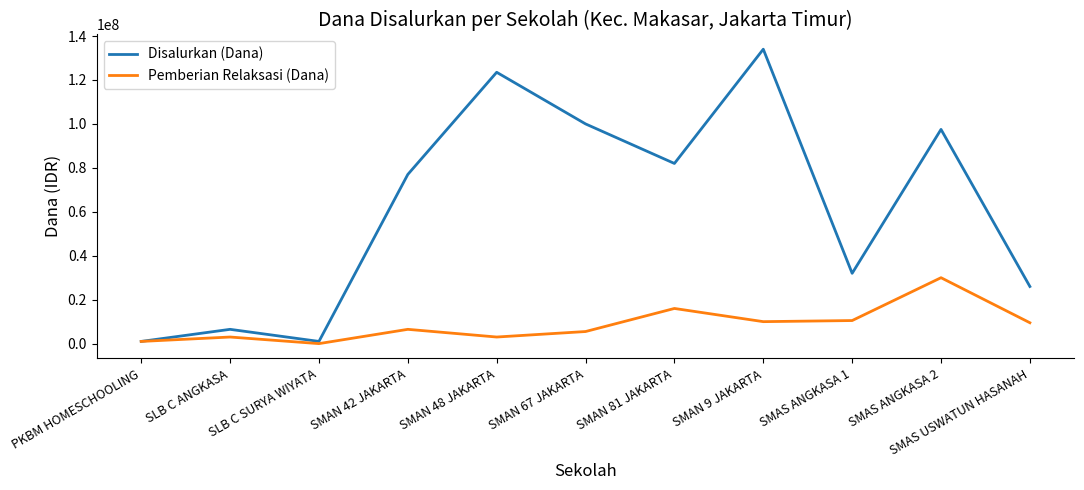

What is the difference between the Disalurkan (Dana) values at SMAN 81 JAKARTA and SMAS USWATUN HASANAH?

56000000